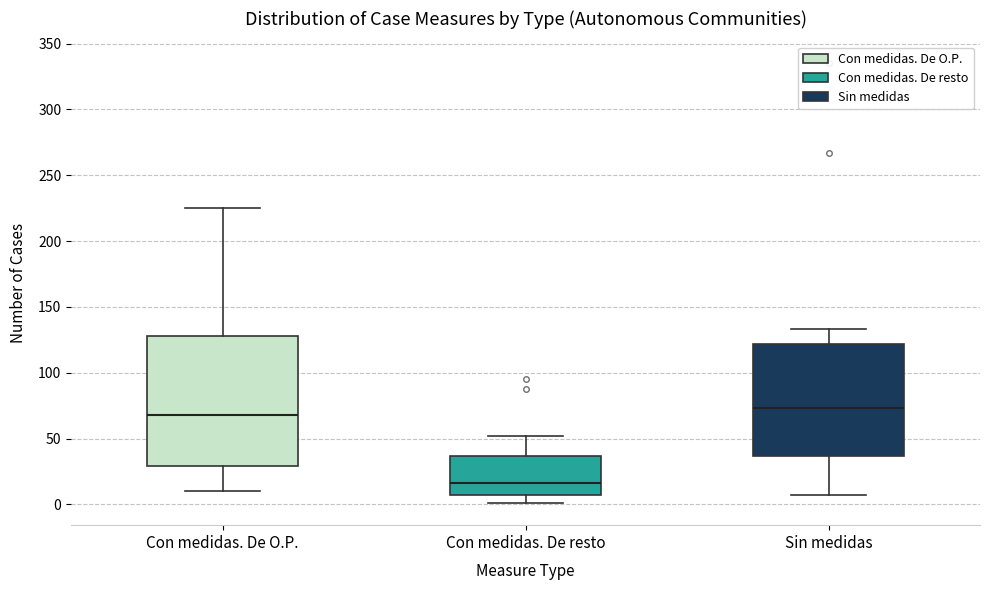

Comparing the boxes themselves (not the whiskers), which one is the tallest?

Con medidas. De O.P.